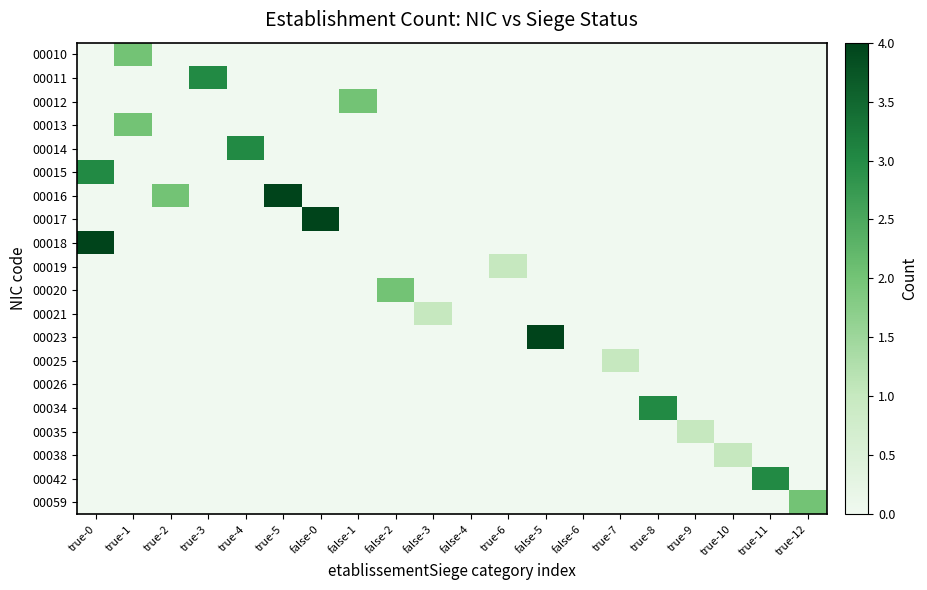

At true-5, list the series in order from smallest to largest.

00010, 00011, 00012, 00013, 00014, 00015, 00017, 00018, 00019, 00020, 00021, 00023, 00025, 00026, 00034, 00035, 00038, 00042, 00059, 00016